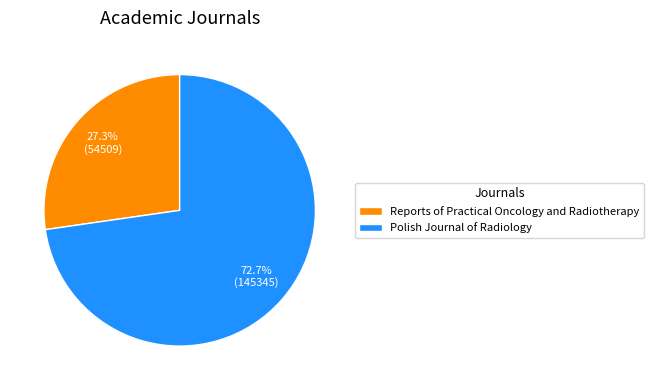

To the nearest percent, what portion does Reports of Practical Oncology and Radiotherapy represent?

27%